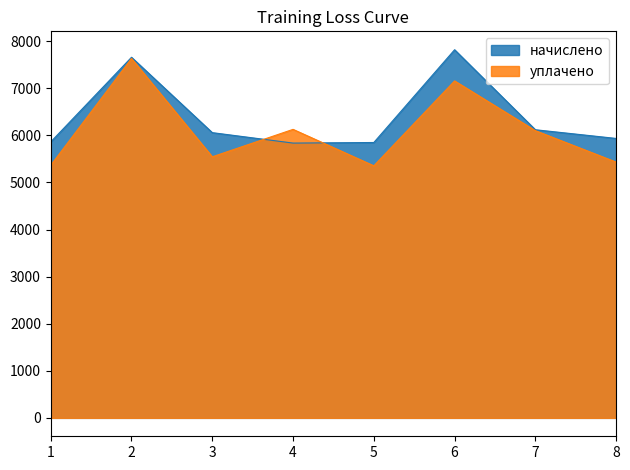

What is the total value across all series at 1?

11225.0